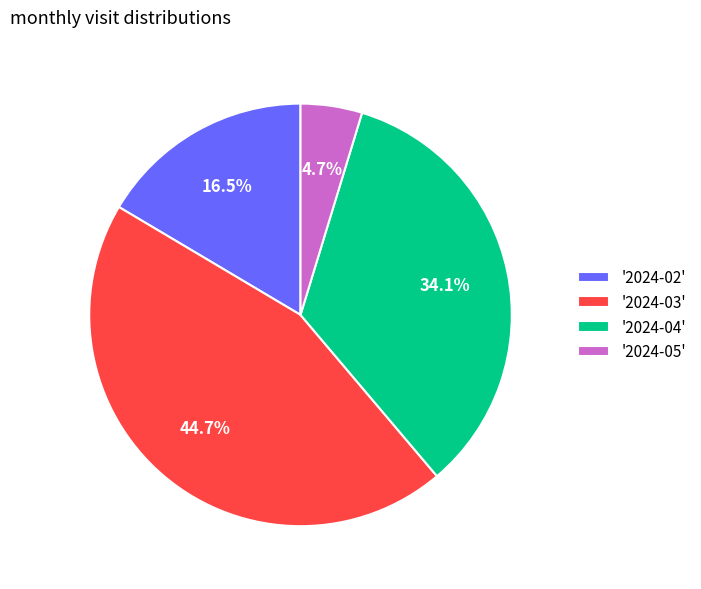

Approximately how many times larger is the value at '2024-03' compared to '2024-05'?

9.5